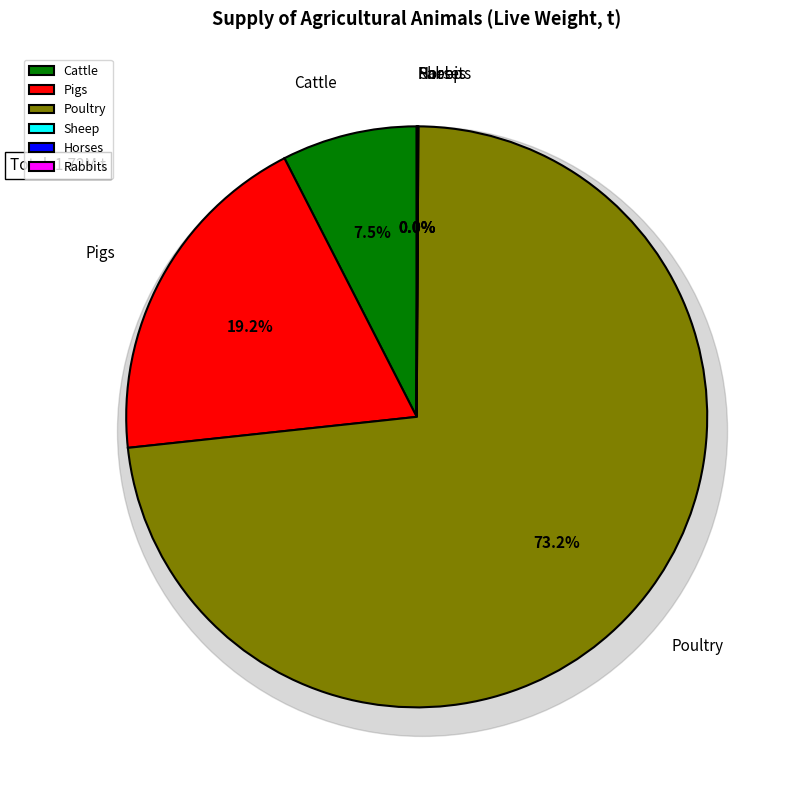

Does any single category account for the majority?

Yes